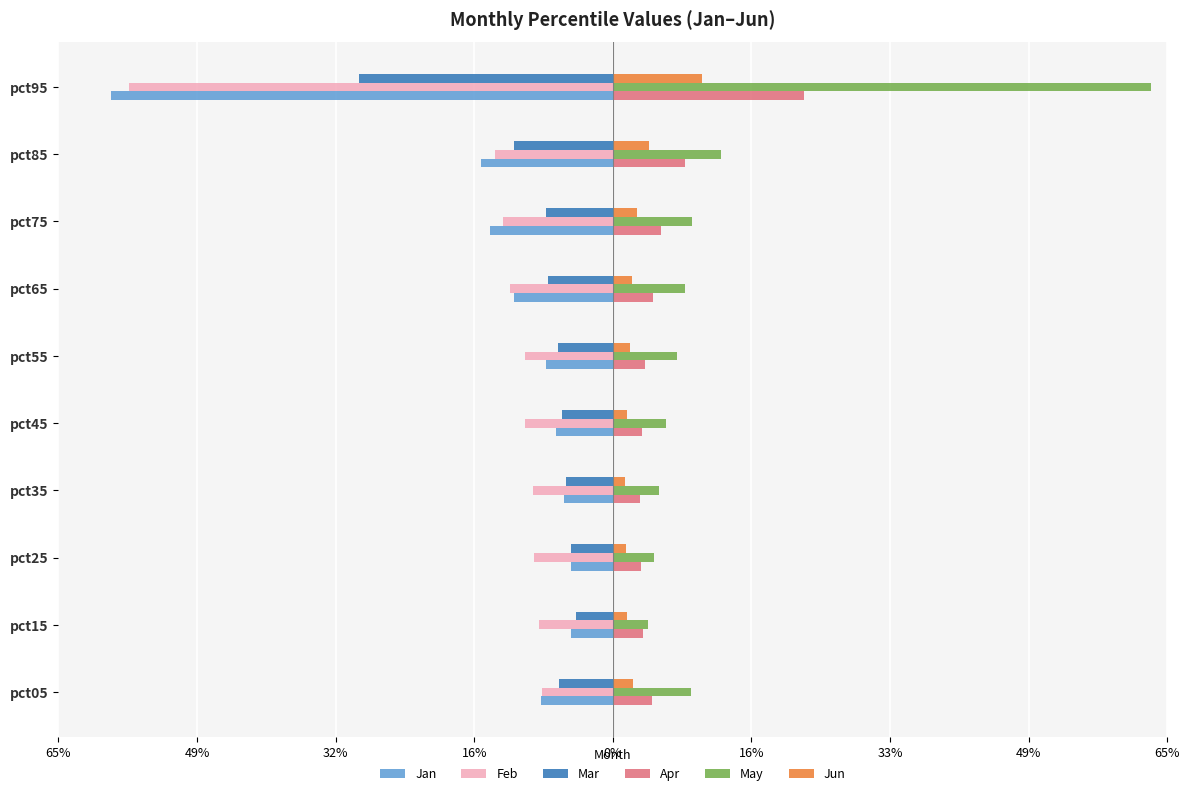

Which category has the lowest value across all series?

pct35